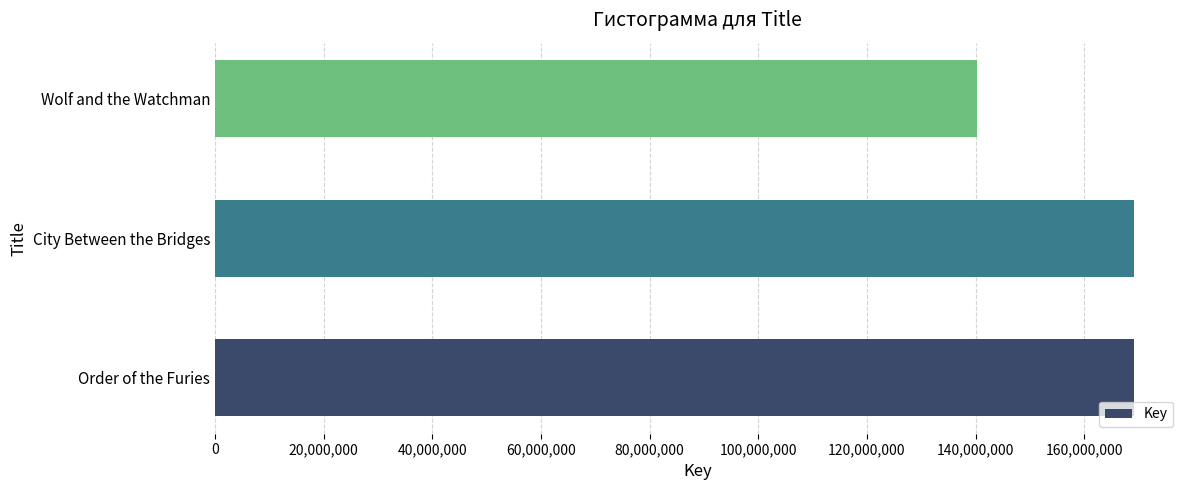

At which label is the value closest to 154714131?

City Between the Bridges